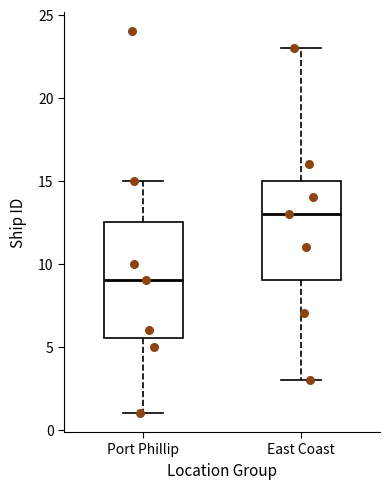

Where does the upper whisker of the box for East Coast end on the y-axis? The values are not printed on the chart, so give them approximately, as read against the axis.

23.0